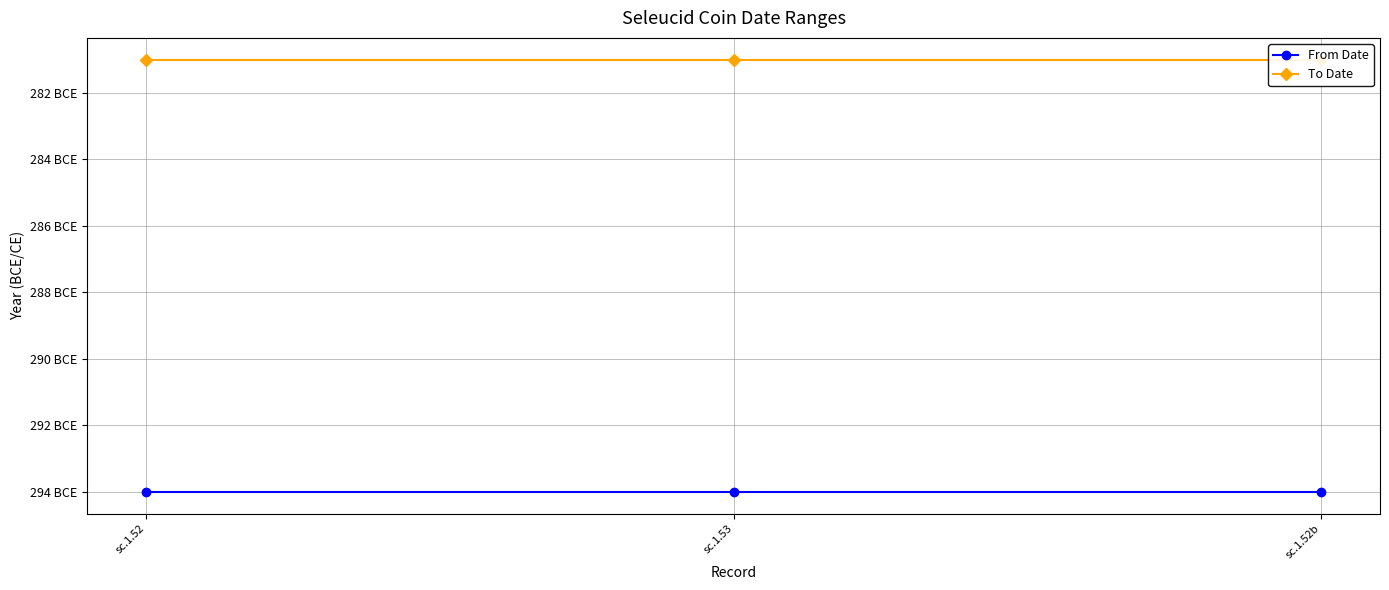

Is the value of To Date at sc.1.53 greater than the value of From Date at sc.1.53?

Yes